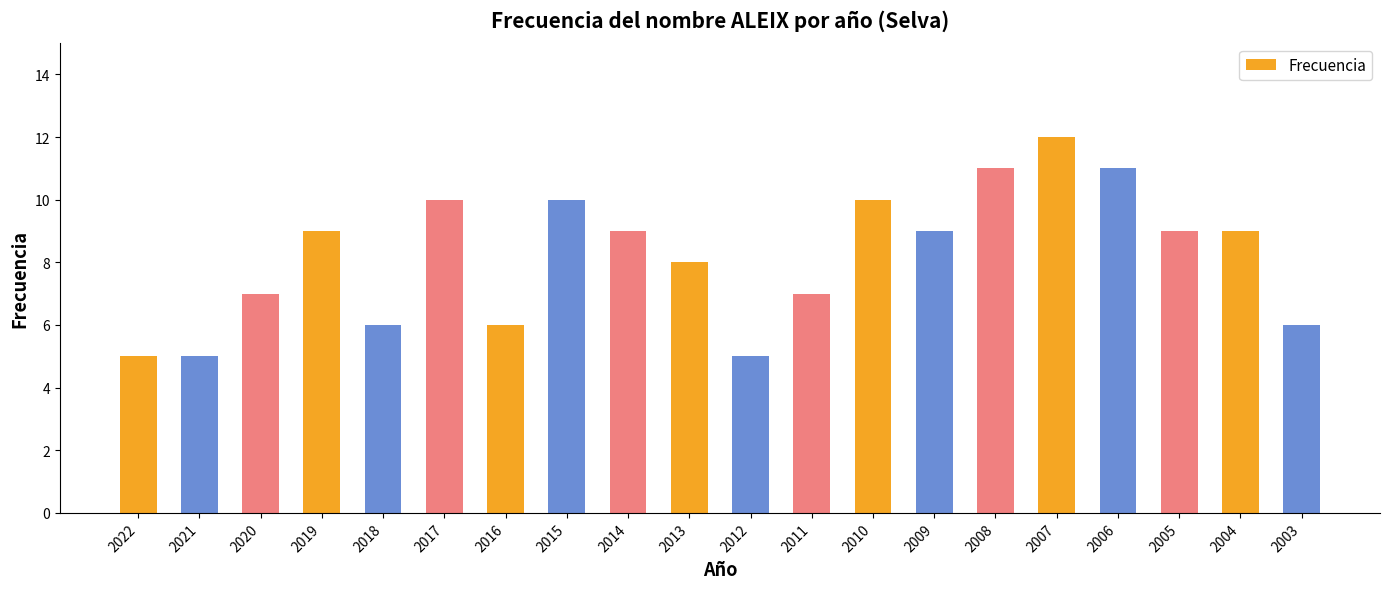

At which category does the chart reach its peak across all series?

2007